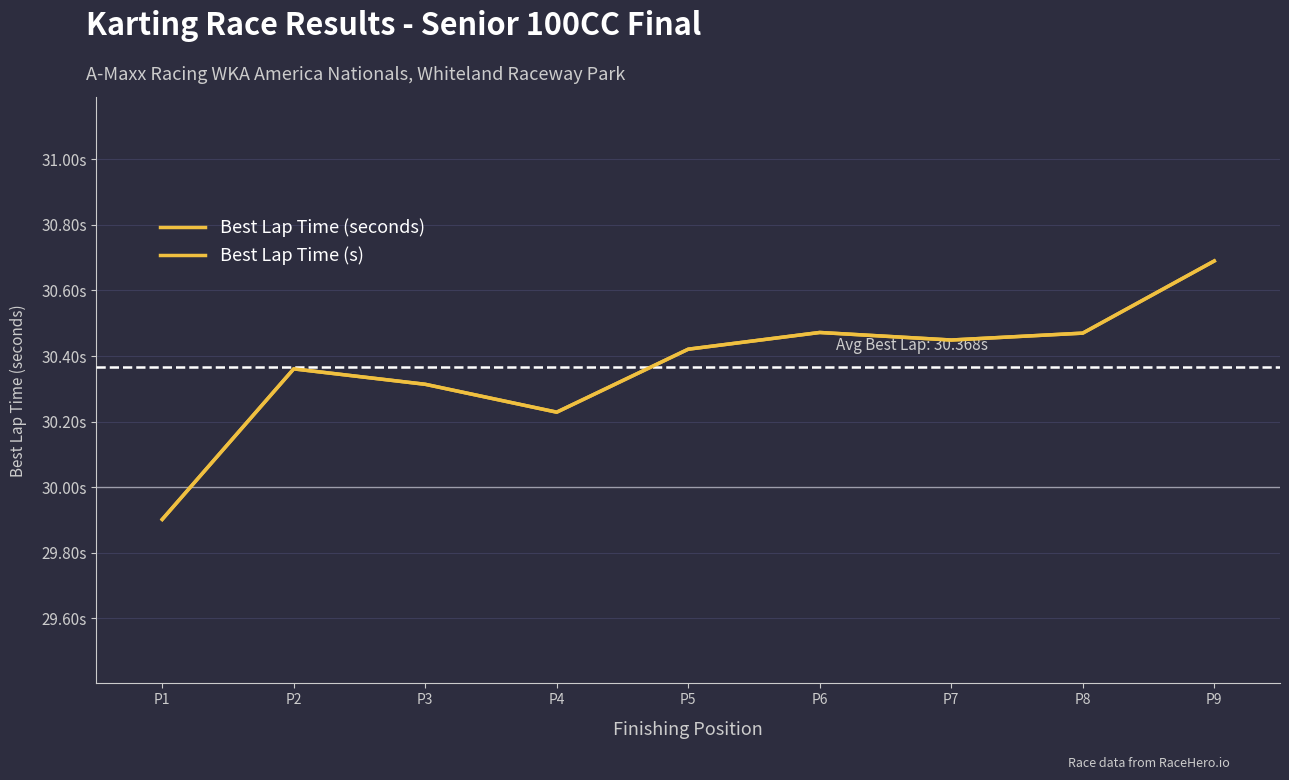

Which series has the widest spread of values?

Best Lap Time (seconds)